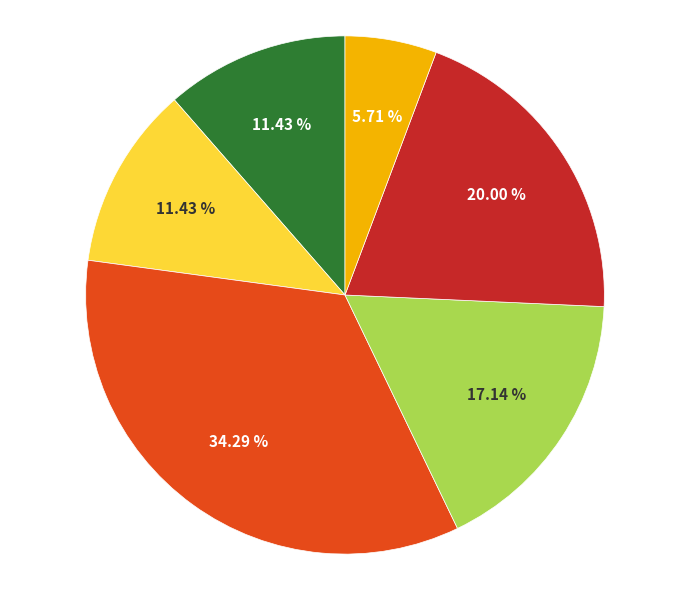

Is there a majority slice in this chart?

No